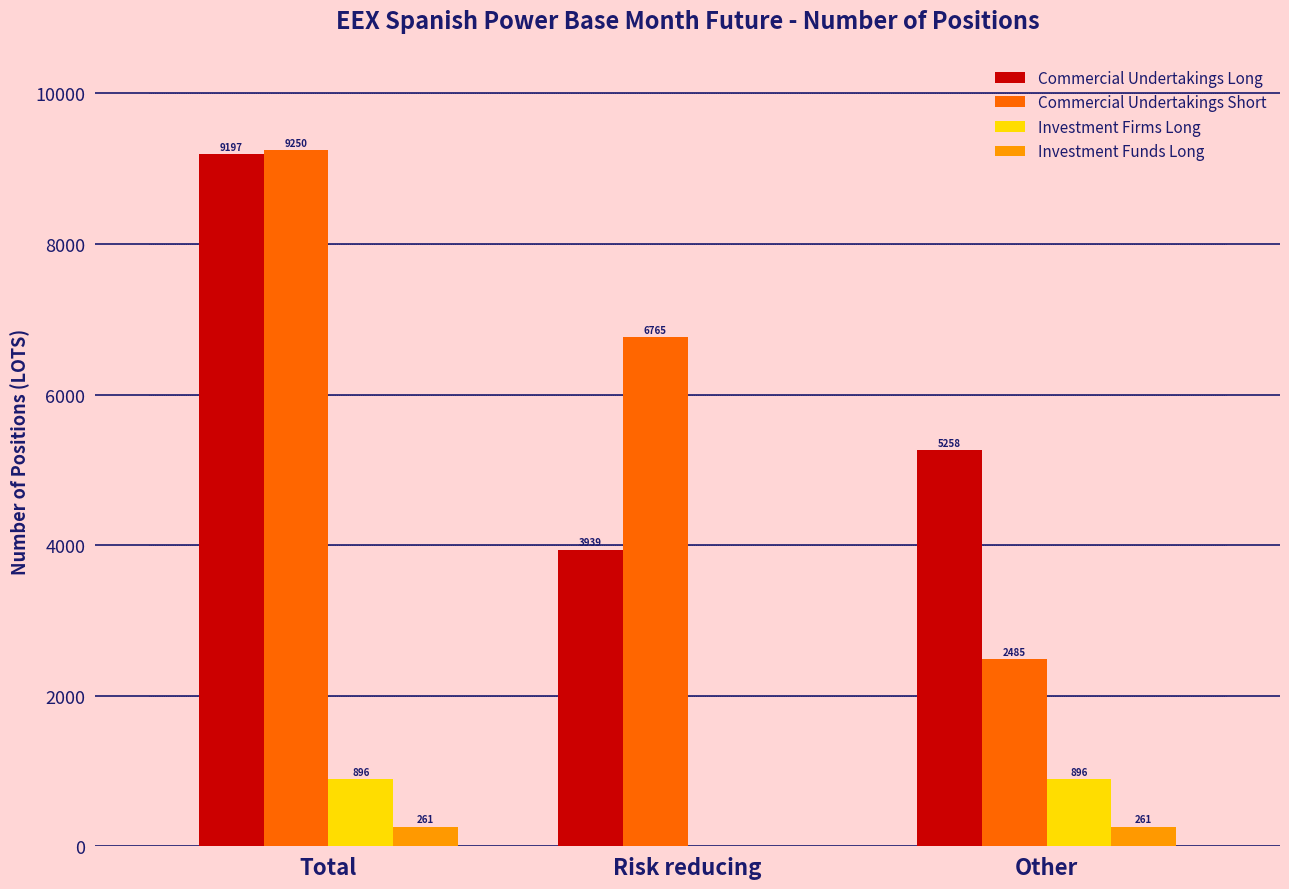

What is the sum of the Investment Funds Long values at Other and Total?

522.0